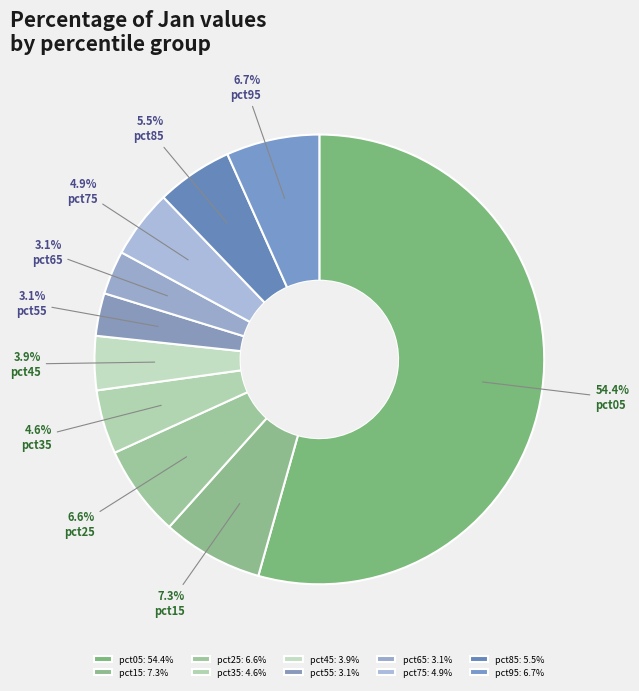

How many slices are in this pie chart?

10